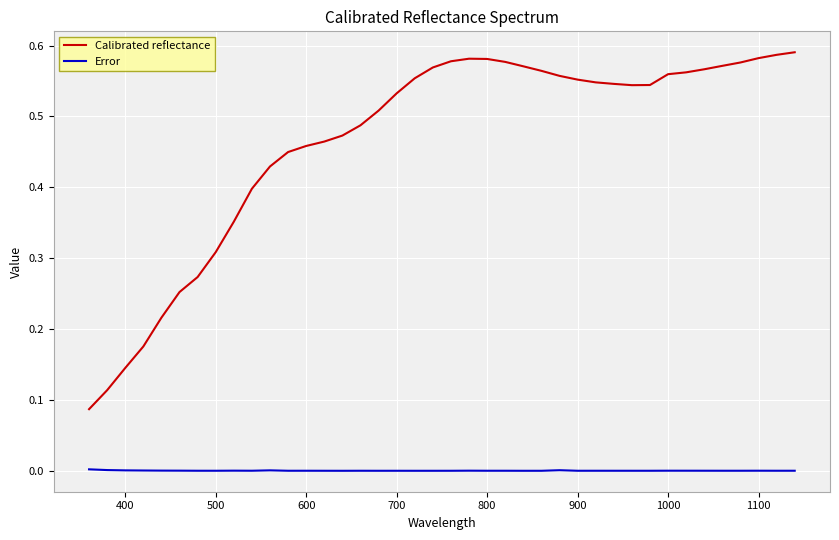

List the series in order of their overall mean, highest first.

Calibrated reflectance, Error